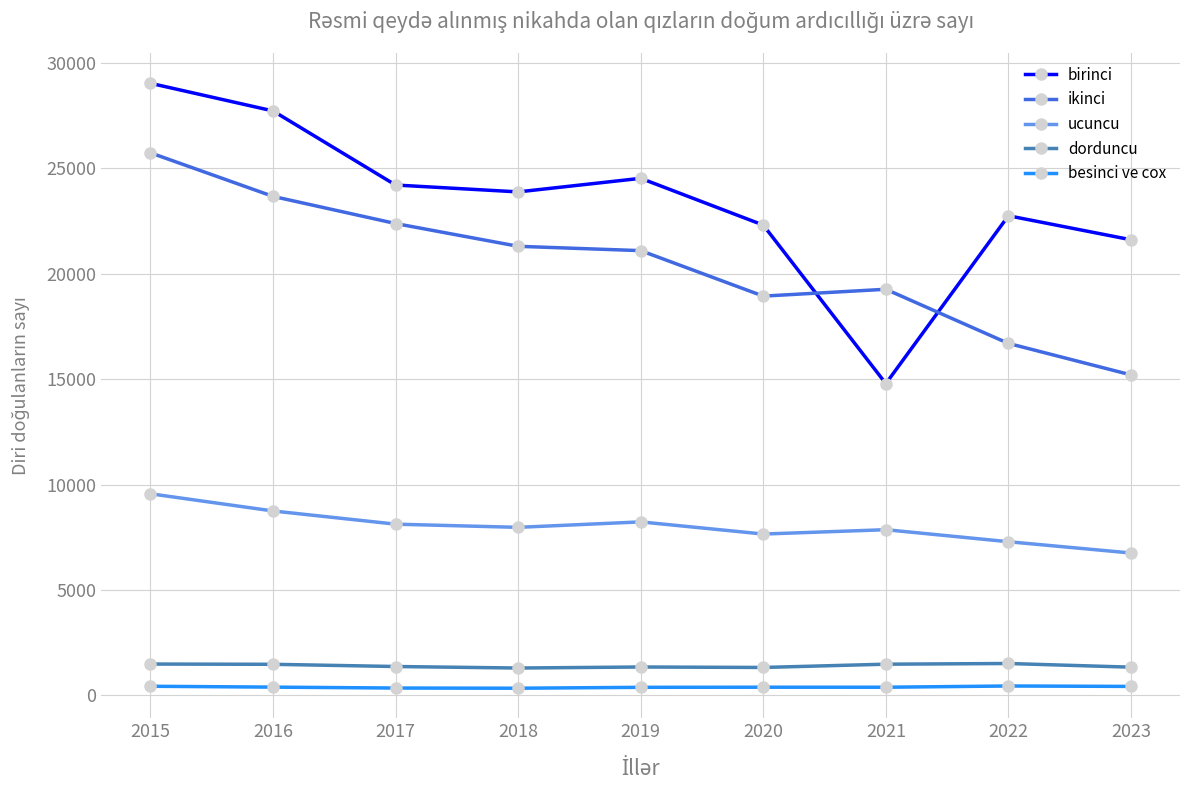

List the labels in order of birinci value, largest first.

2015, 2016, 2019, 2017, 2018, 2022, 2020, 2023, 2021